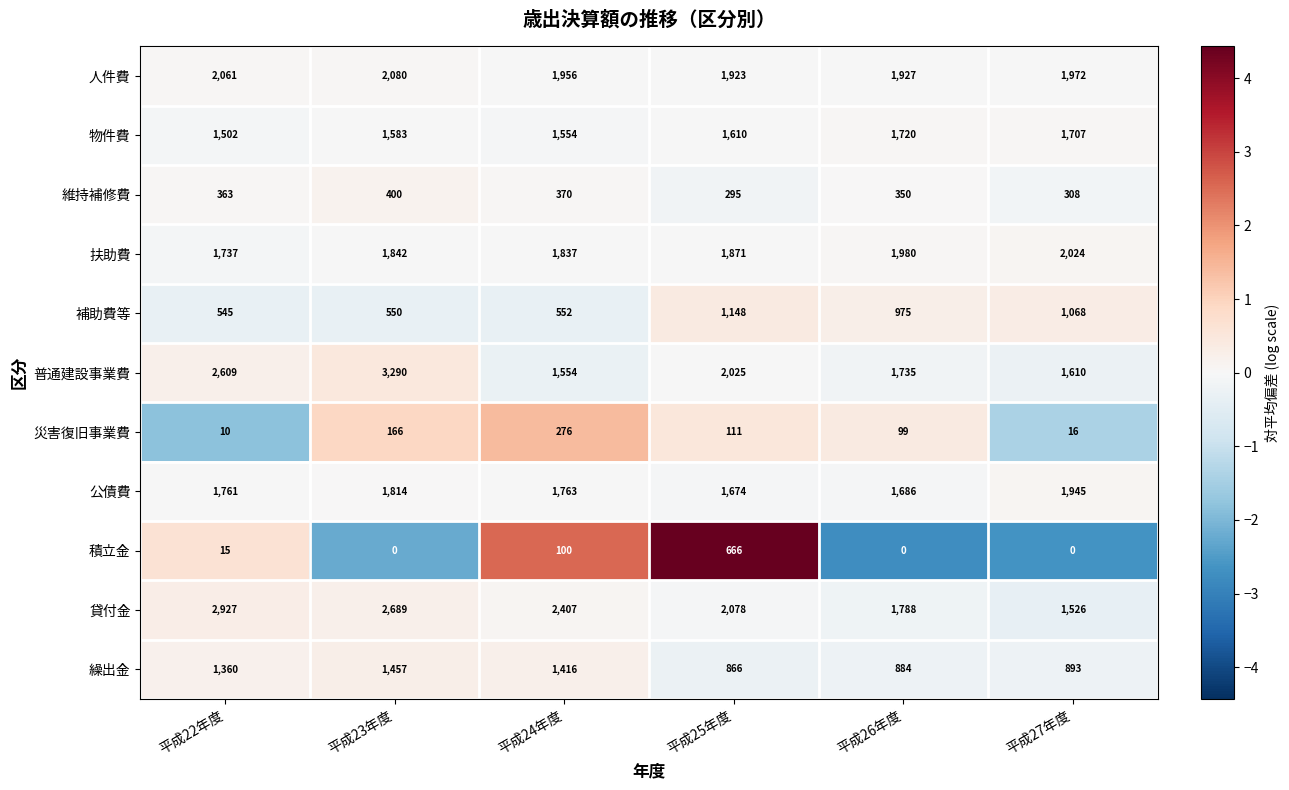

Between 平成24年度 and 平成27年度, which series saw the biggest shift?

貸付金